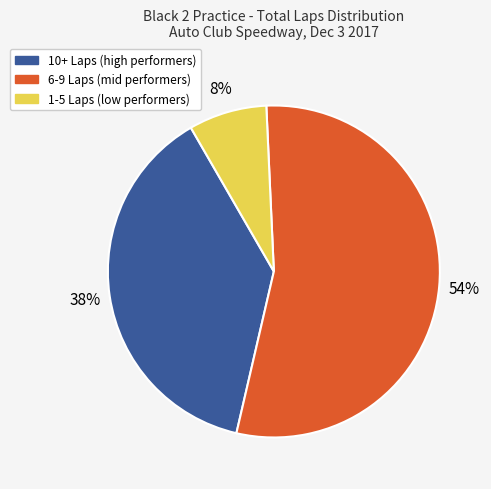

Is there a majority slice in this chart?

Yes